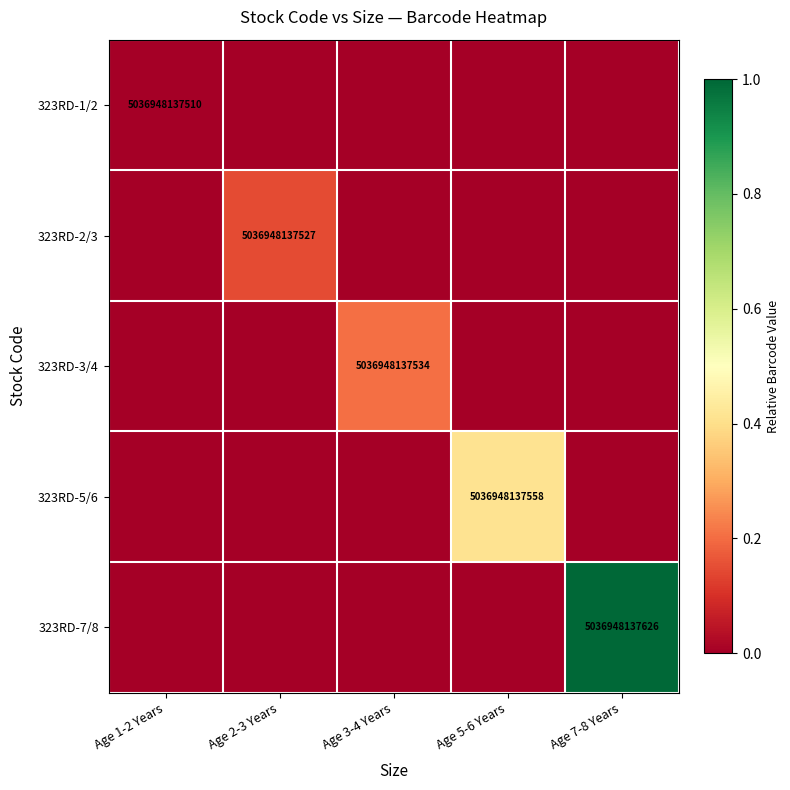

The 323RD-5/6 series shows 7100396020202 at Age 5-6 Years. True or false?

False